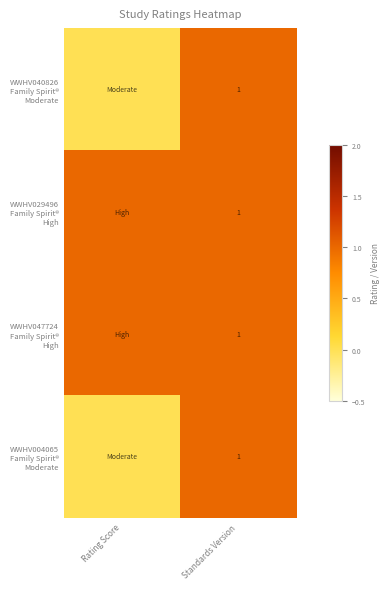

What is the total value across all series at Standards Version?

4